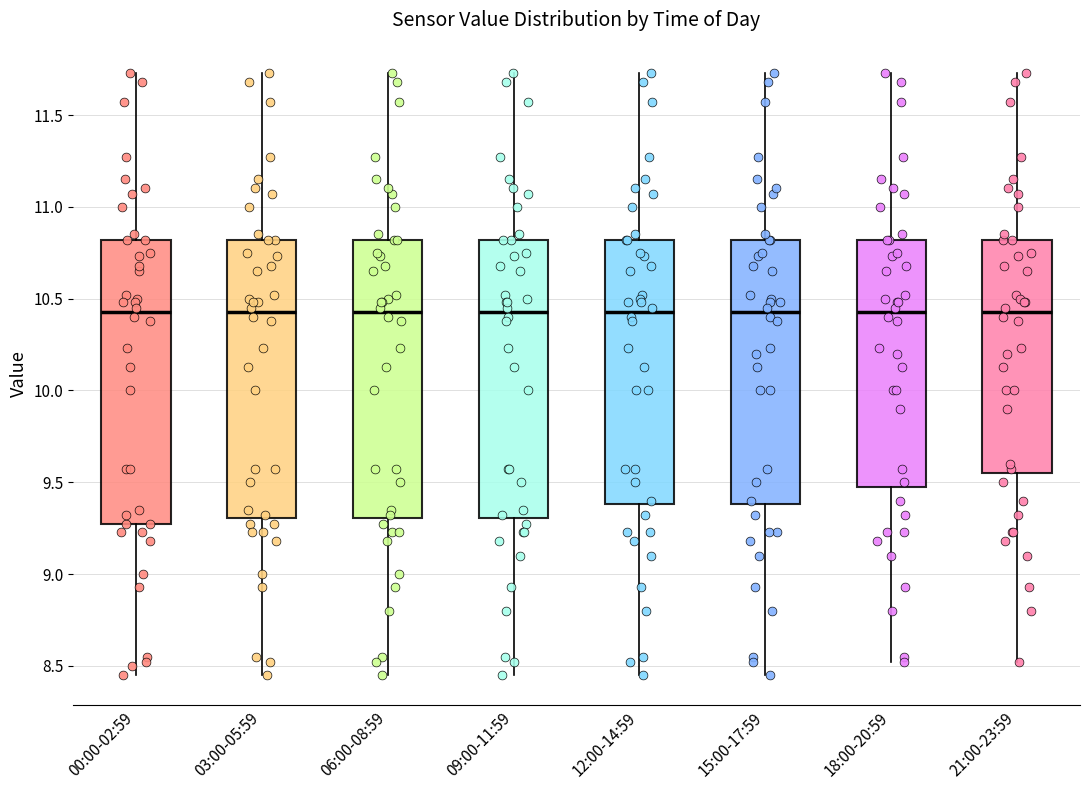

Where is the upper edge of the box for 15:00-17:59 on the y-axis? The values are not printed on the chart, so give them approximately, as read against the axis.

10.80